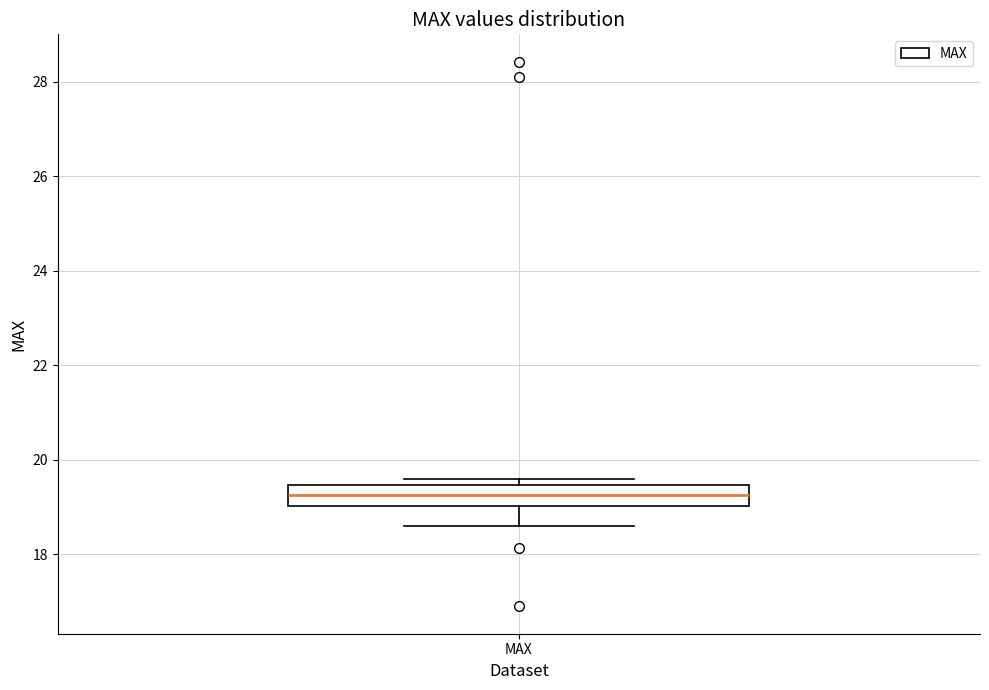

Read this box plot against the y-axis: the position of the median line, the range covered by the box, and the ends of both whiskers. The values are not printed on the chart, so give them approximately, as read against the axis.

median 19.2, box 19.0 to 19.4, whiskers 18.6 to 19.6